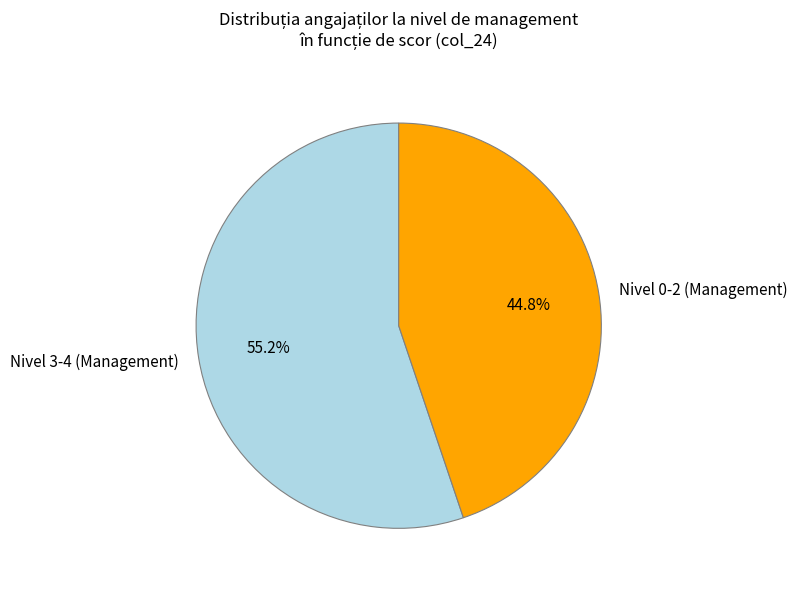

How much of the chart is everything except Nivel 0-2 (Management)?

55.2%